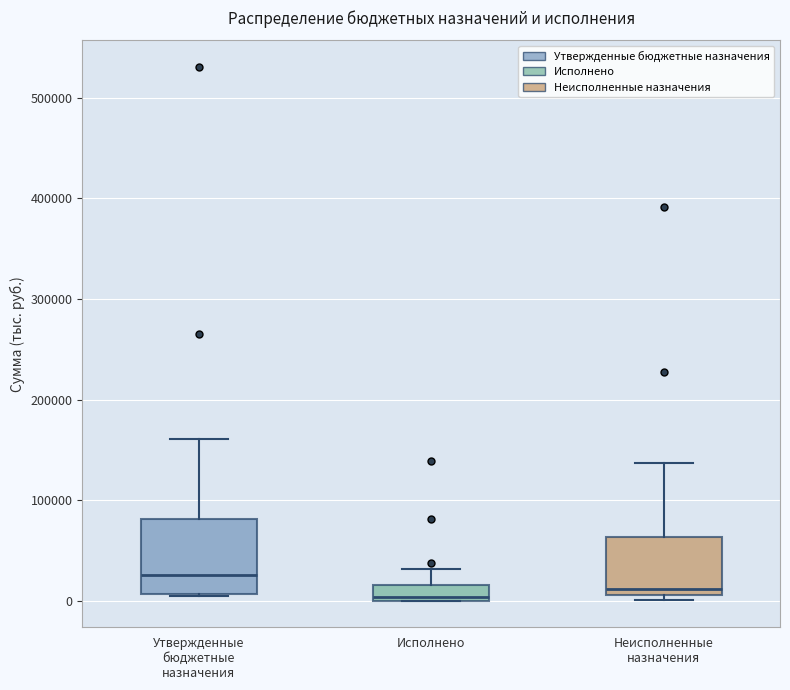

Where does the upper whisker of the box for Исполнено end on the y-axis? The values are not printed on the chart, so give them approximately, as read against the axis.

30000